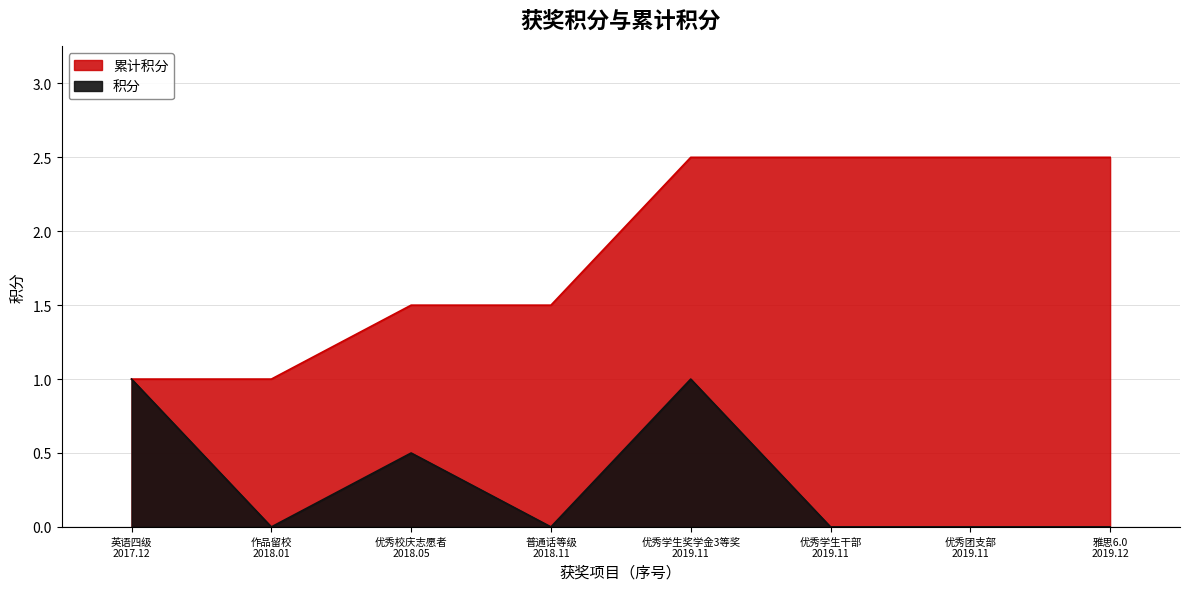

What is the difference between the maximum and minimum values in the 累计积分 series?

1.5